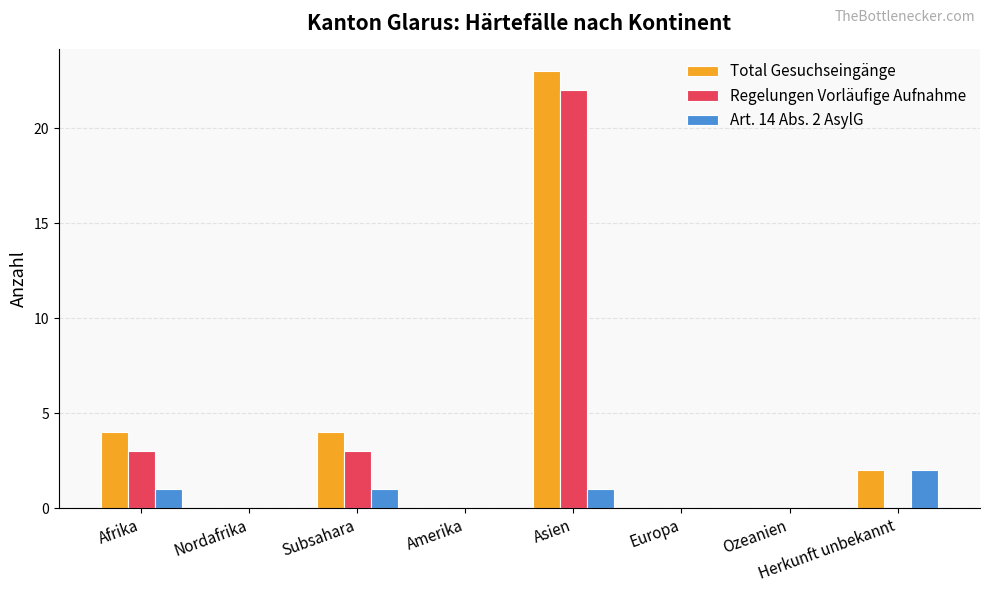

Count the number of categories in the chart.

8